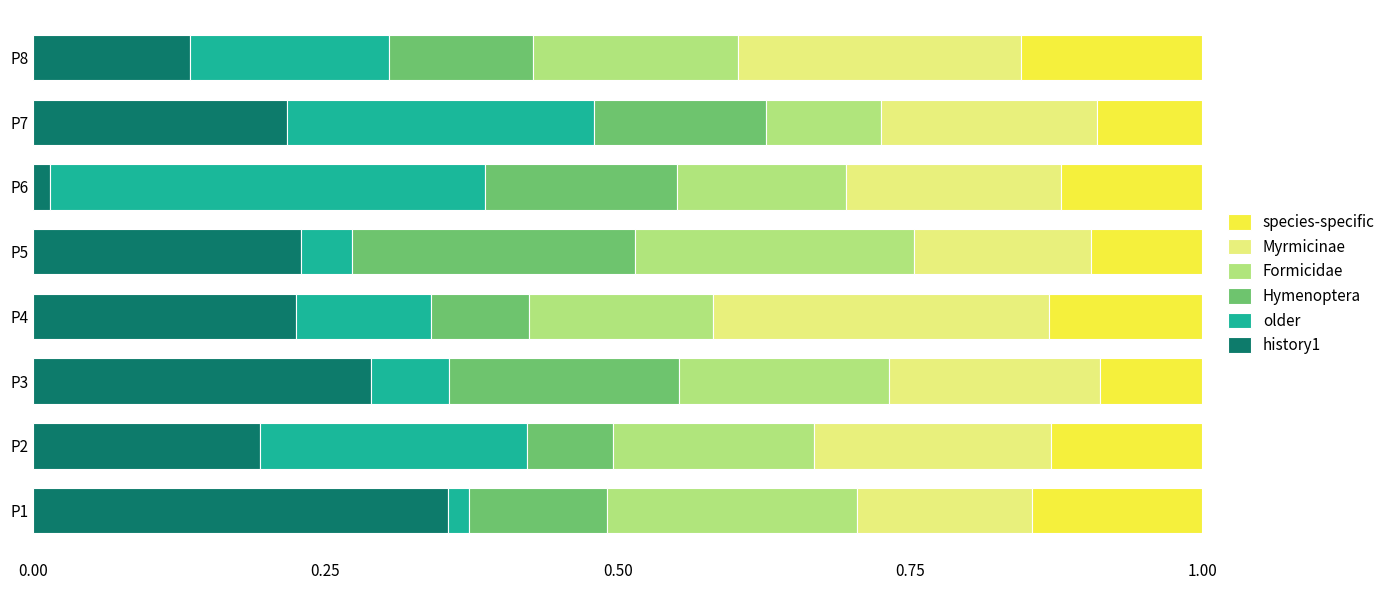

What is the total value across all series at P5?

1.0